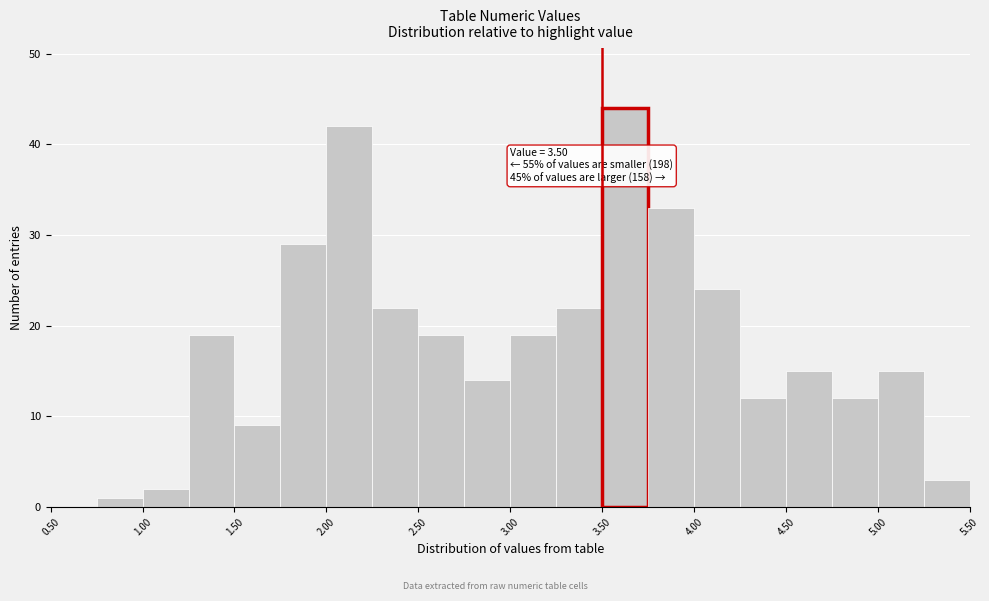

Which range on the x-axis has the tallest bar?

3.50 to 3.75